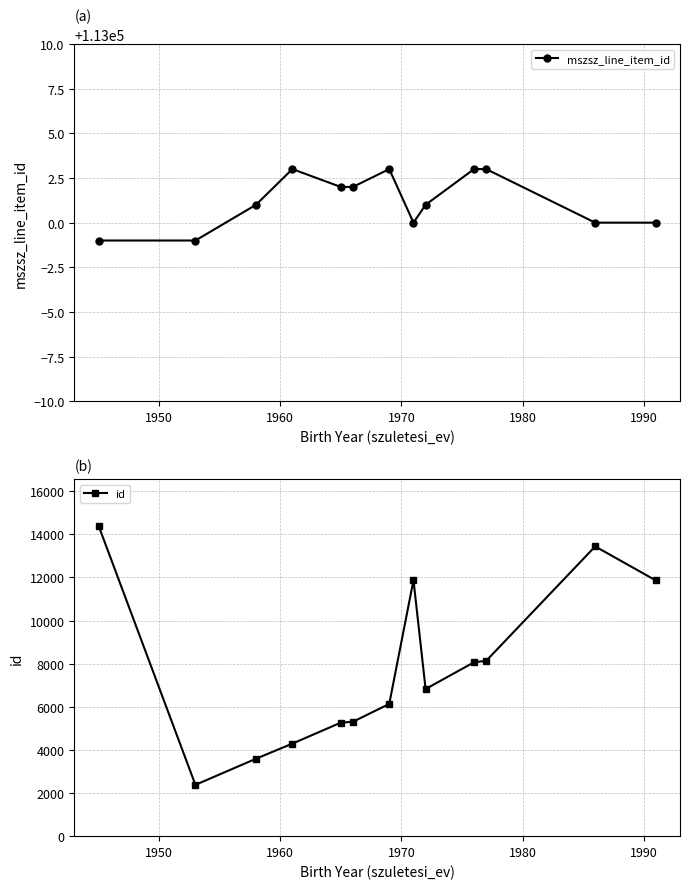

What are all the series names shown in the legend?

mszsz_line_item_id, id